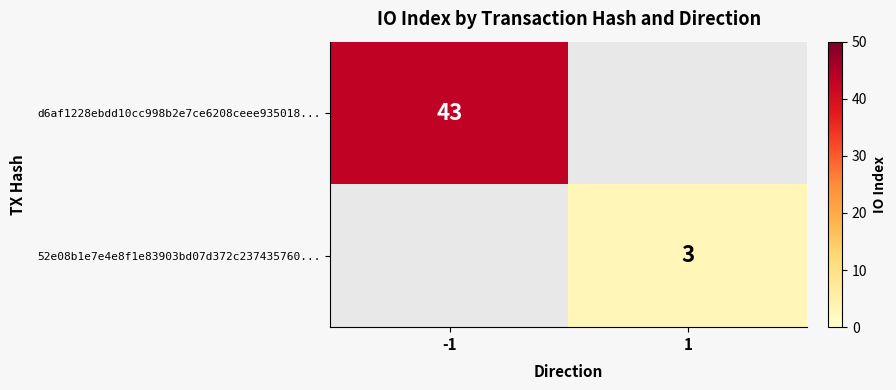

The 52e08b1e7e4e8f1e83903bd07d372c237435760... series shows 3 at 1. True or false?

True